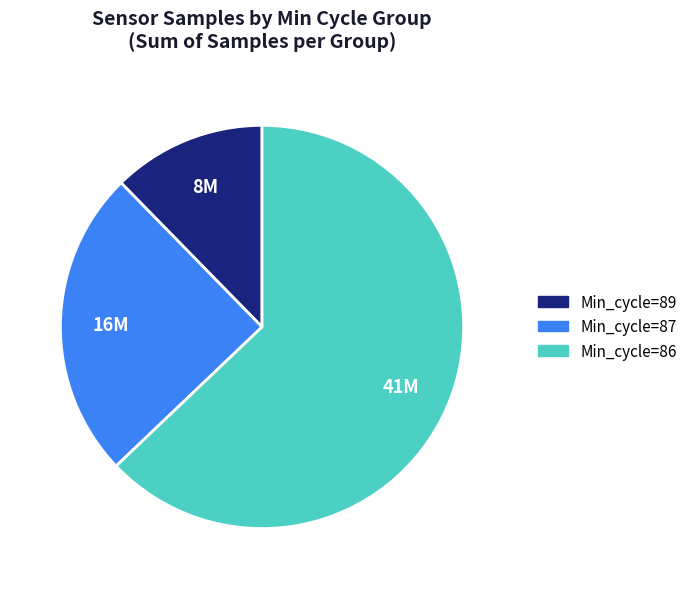

Combined, do Min_cycle=87 and Min_cycle=86 account for over 50%?

Yes